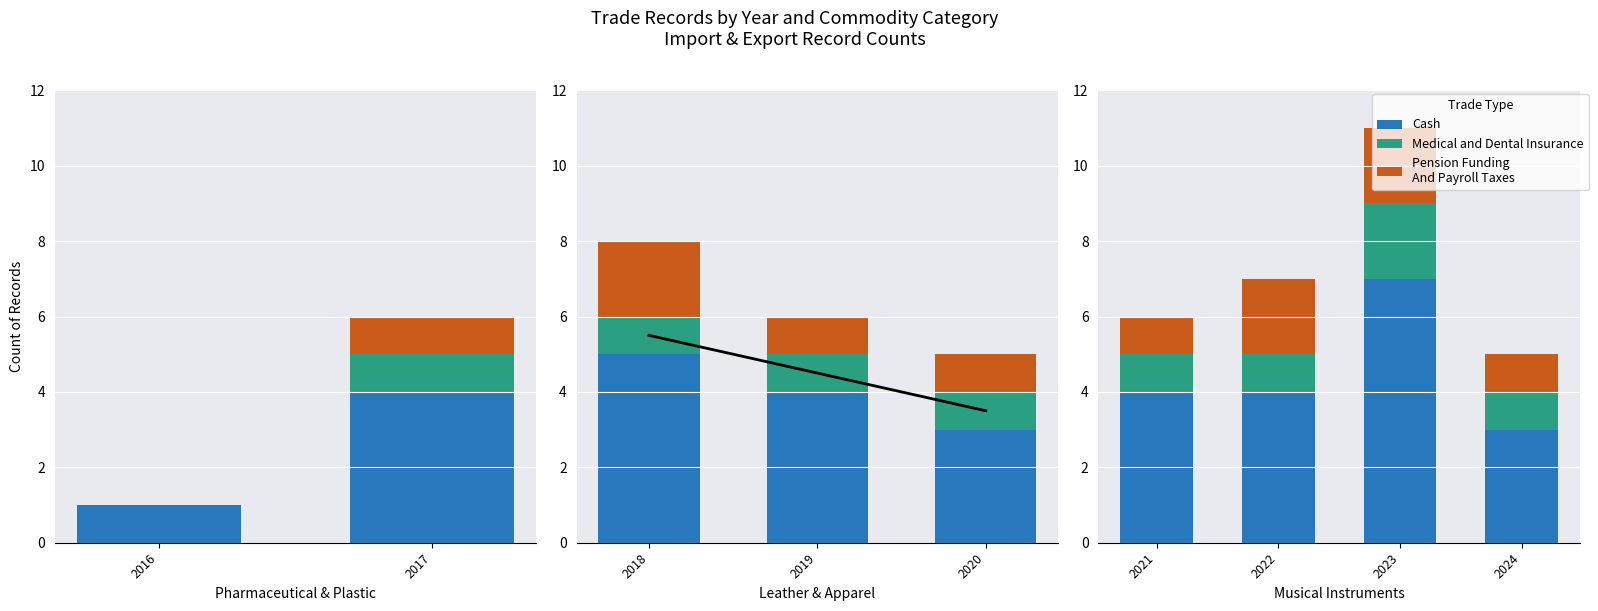

How many groups of bars are there?

4